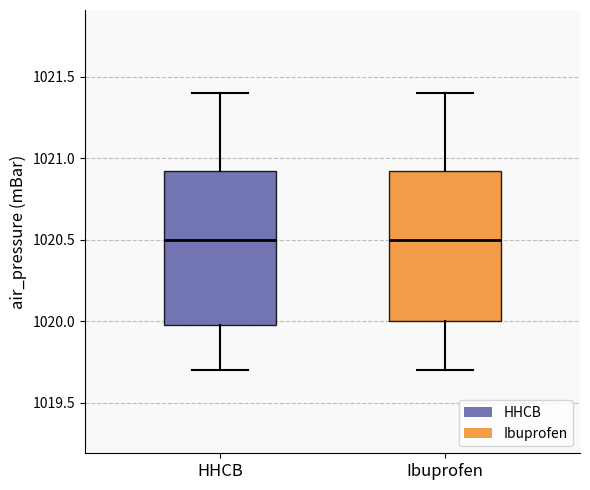

Reading left to right, read every box against the y-axis: the position of its median line, the range the box covers, and the ends of its whiskers. The values are not printed on the chart, so give them approximately, as read against the axis.

HHCB: median 1020.50, box 1020.00 to 1020.95, whiskers 1019.70 to 1021.40
Ibuprofen: median 1020.50, box 1020.00 to 1020.95, whiskers 1019.70 to 1021.40